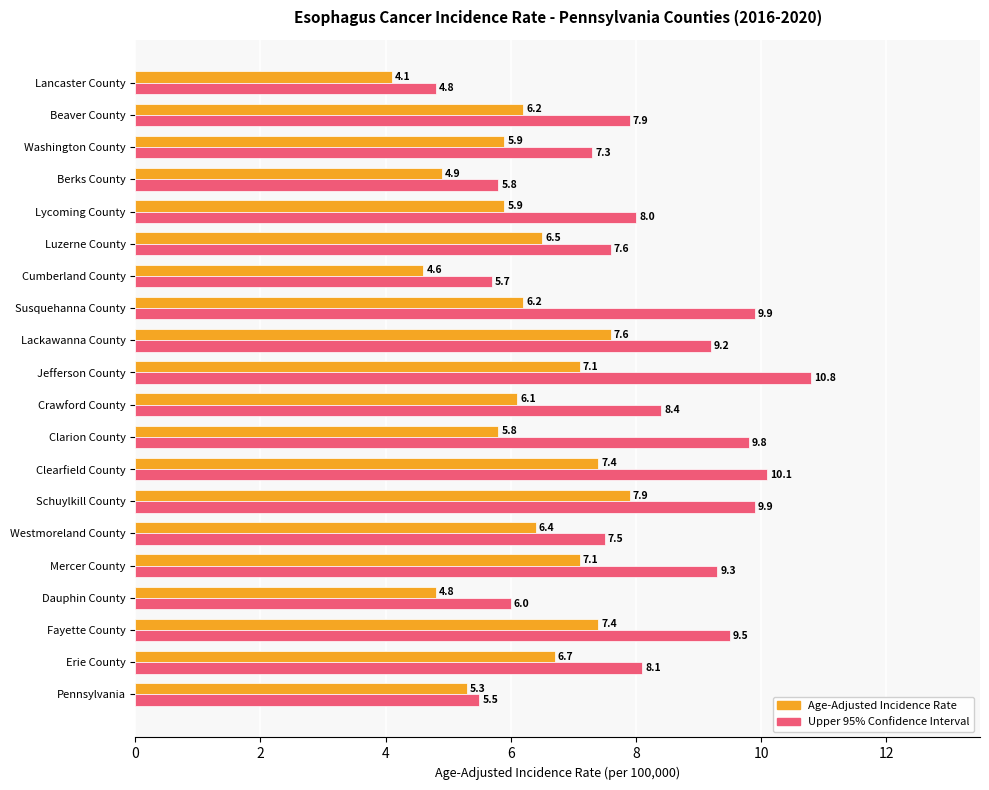

At which category is the sum across all series the highest?

Jefferson County